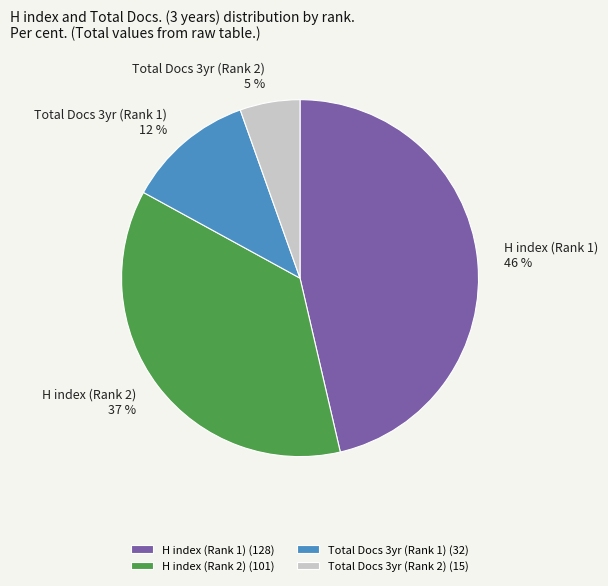

Between H index (Rank 1) and H index (Rank 2), which is larger?

H index (Rank 1)